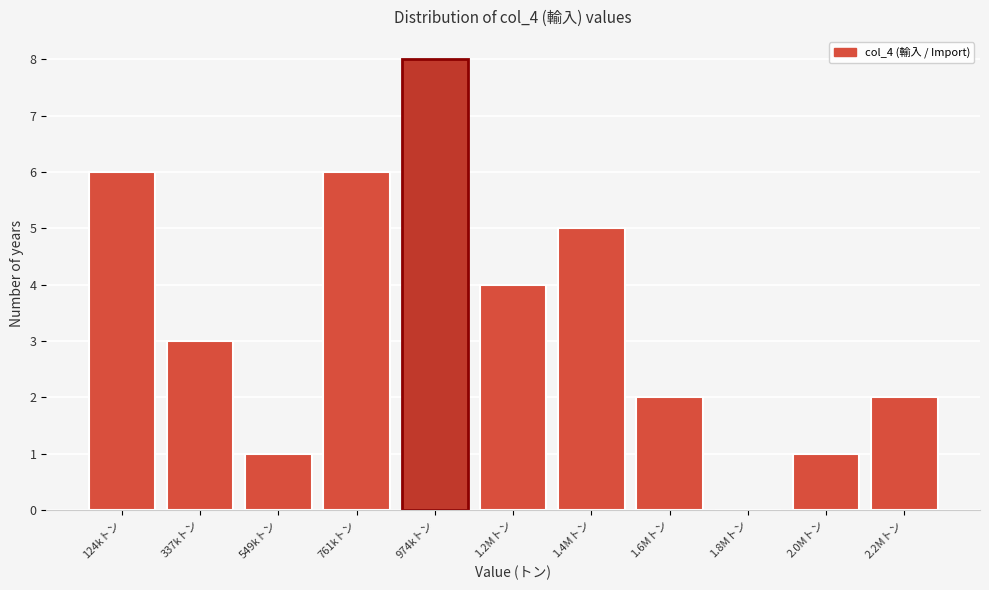

Reading left to right, what are all the values shown in this chart?

124kトン=6	337kトン=3	549kトン=1	761kトン=6	974kトン=8	1.2Mトン=4	1.4Mトン=5	1.6Mトン=2	1.8Mトン=0	2.0Mトン=1	2.2Mトン=2